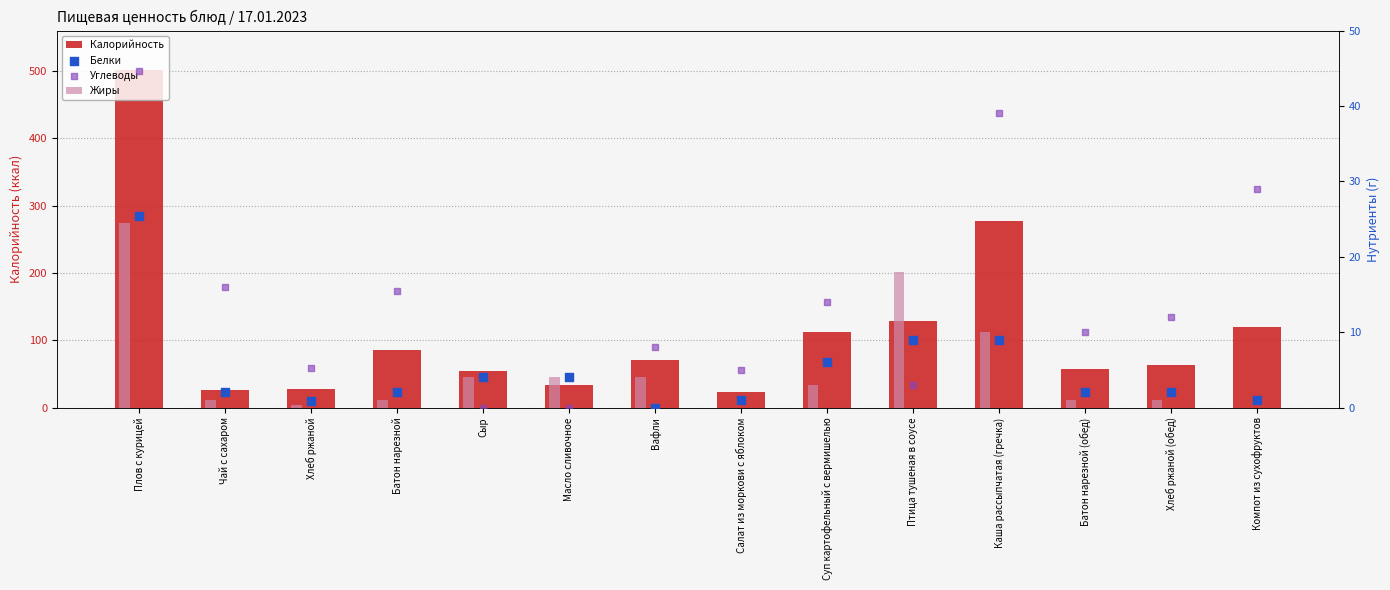

Which series has the largest Y range (max minus min)?

Калорийность